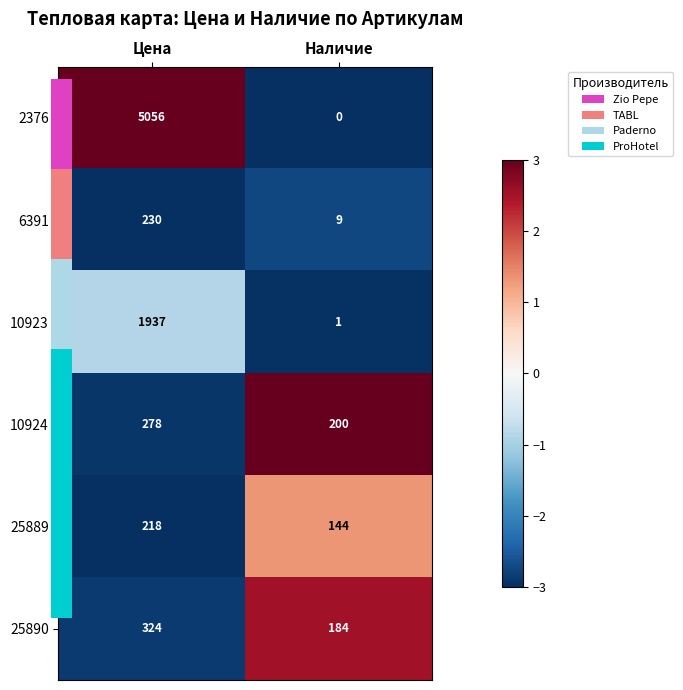

At how many categories does at least one series exceed 2?

2